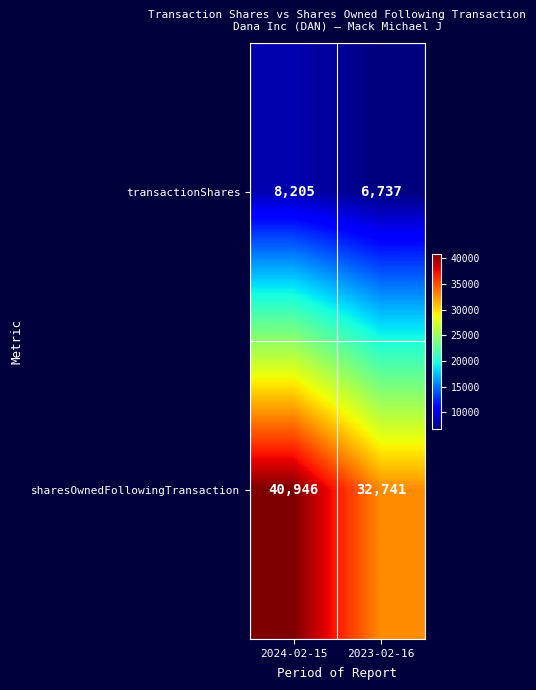

Rank the series by their maximum value, from highest to lowest.

sharesOwnedFollowingTransaction, transactionShares